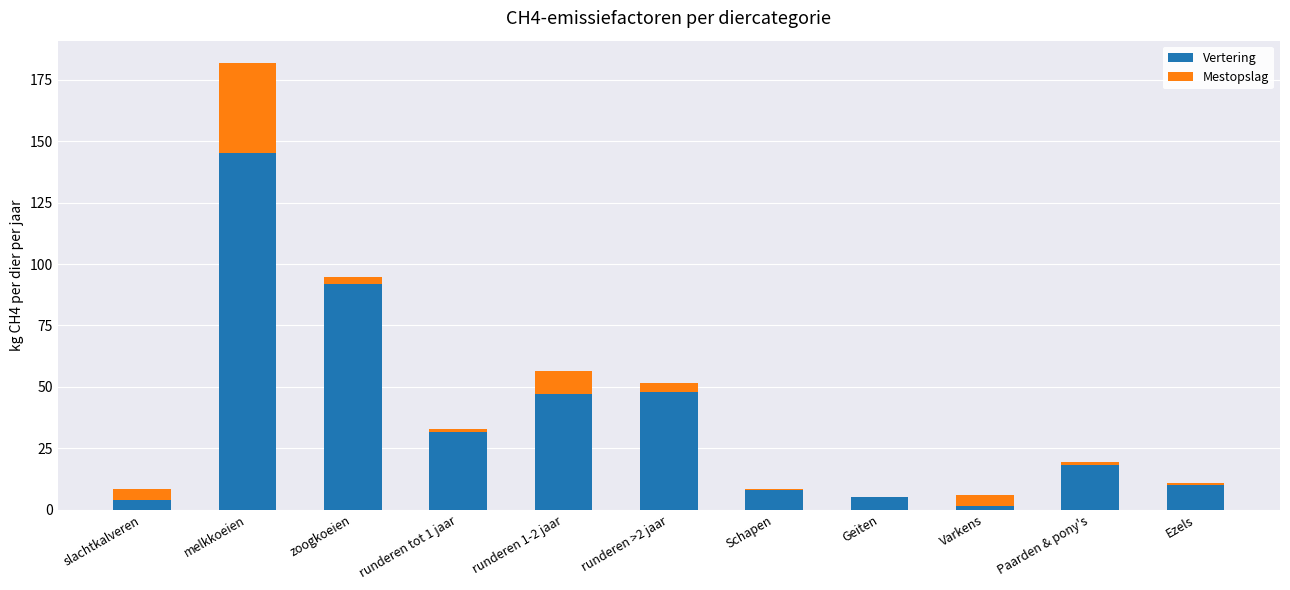

What is the total value across all series at runderen 1-2 jaar?

56.6